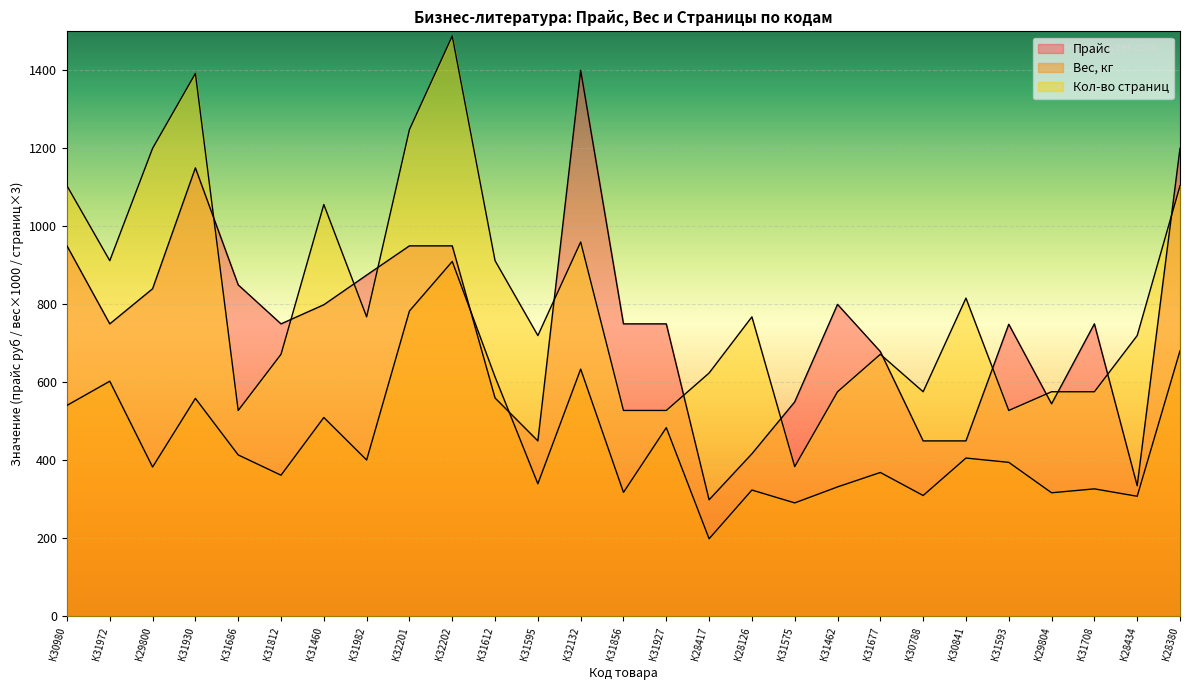

What are all the series names shown in the legend?

Прайс, Вес, кг, Кол-во страниц